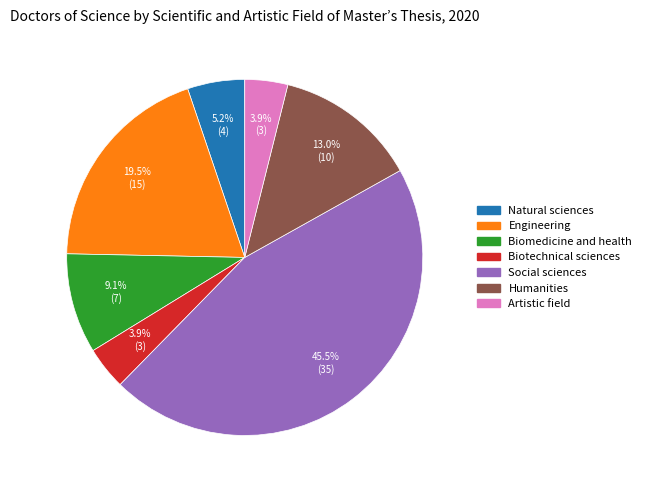

Is there a majority slice in this chart?

No